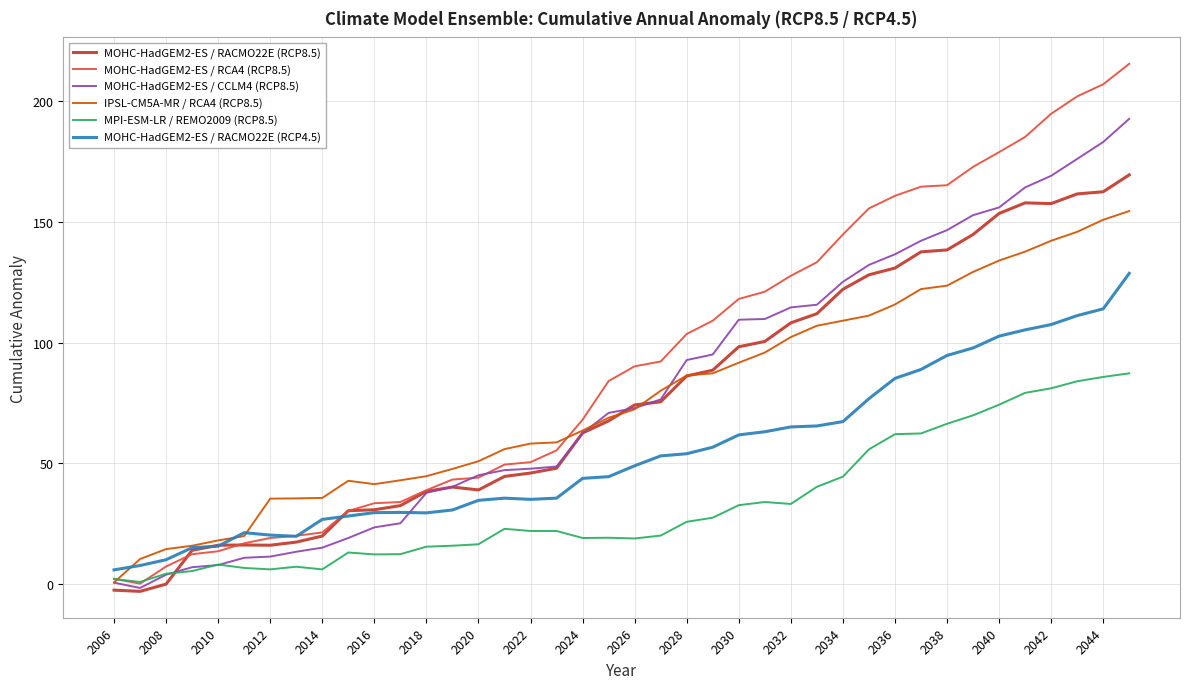

Which series has the largest total across all categories?

MOHC-HadGEM2-ES / RCA4 (RCP8.5)